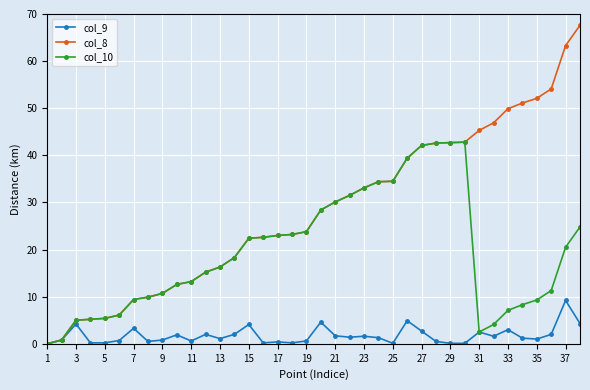

Which series has the largest range (max minus min)?

col_8